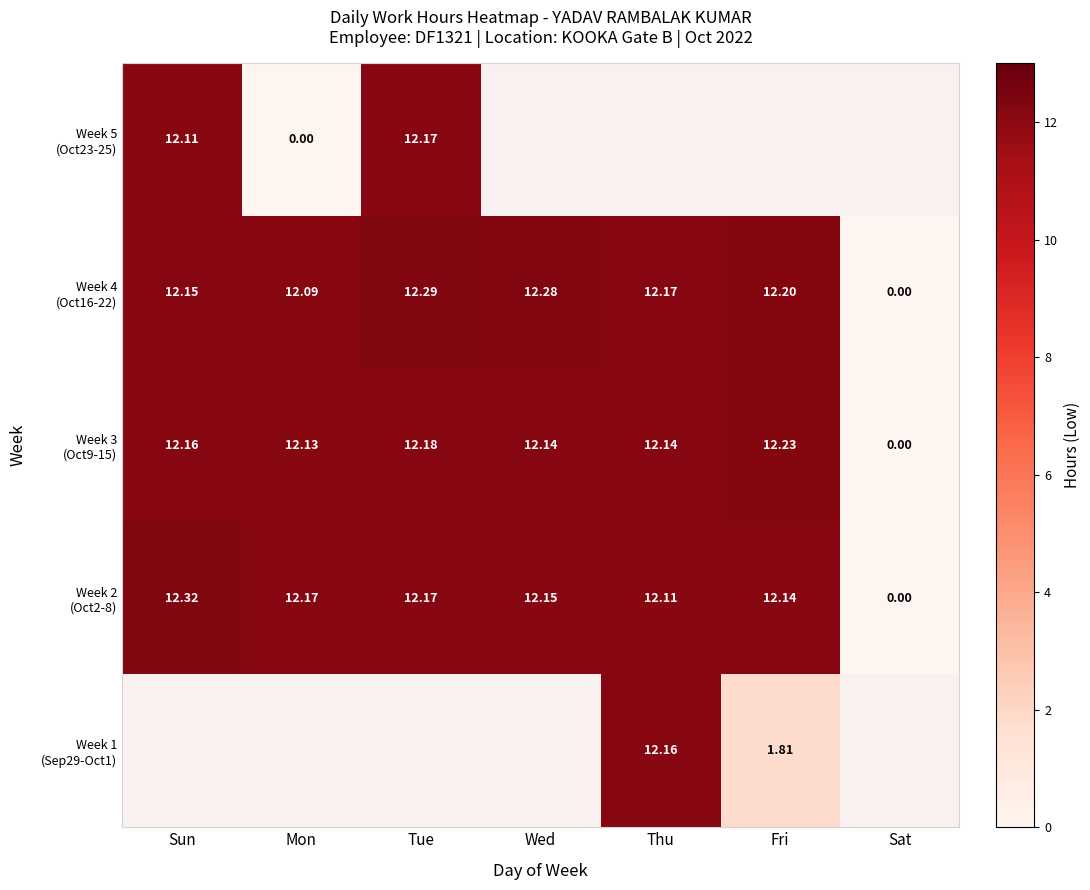

The Week 1 (Sep29-Oct1) series shows 7.7 at Thu. True or false?

False